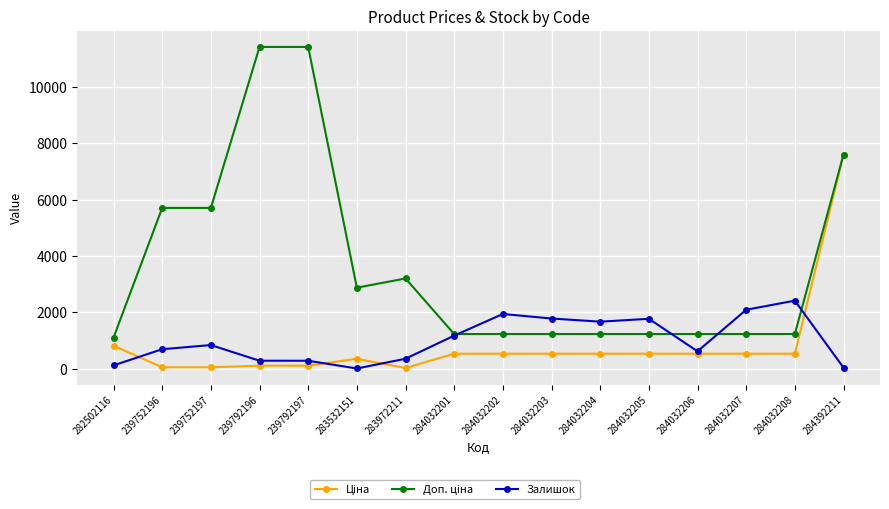

At which category is the sum across all series the highest?

284392211